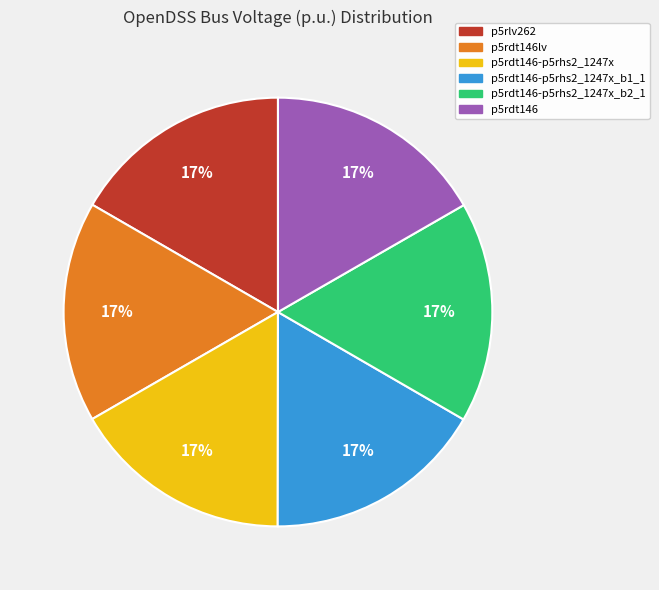

How many segments does this pie chart have?

6